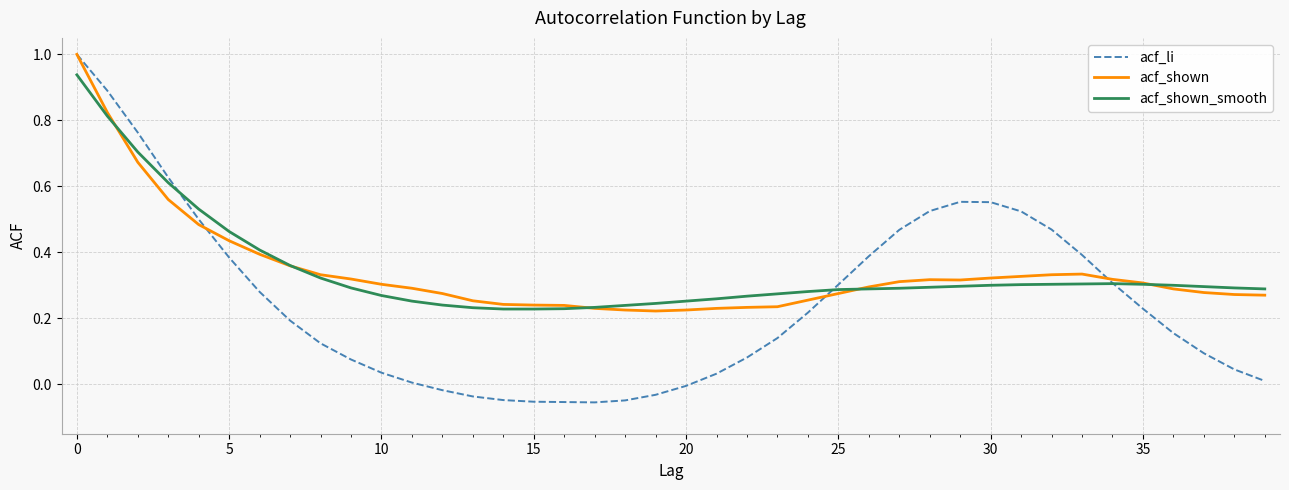

What is the greatest value displayed?

1.0